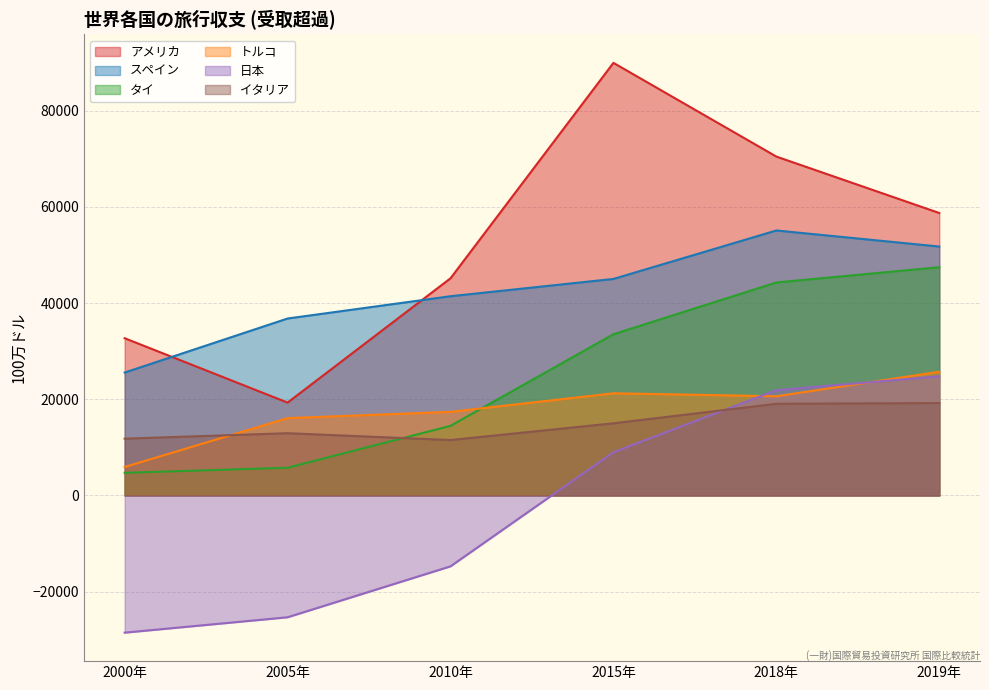

Which has a higher value, 2010年 or 2018年?

2018年